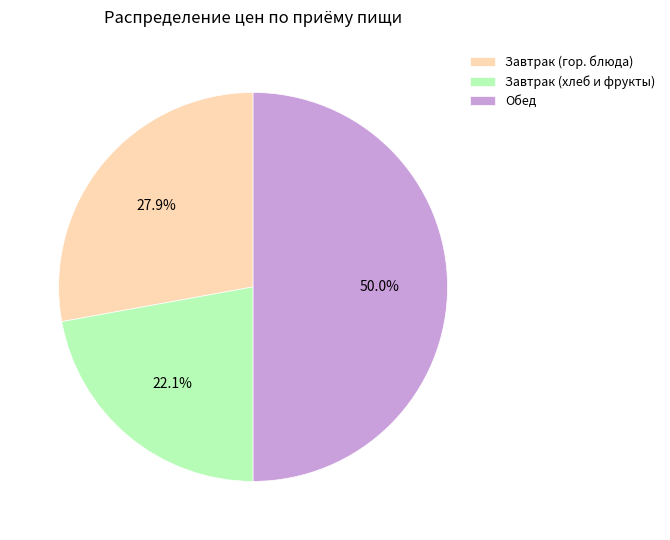

Rank the categories by value from lowest to highest.

Завтрак (хлеб и фрукты), Завтрак (гор. блюда), Обед